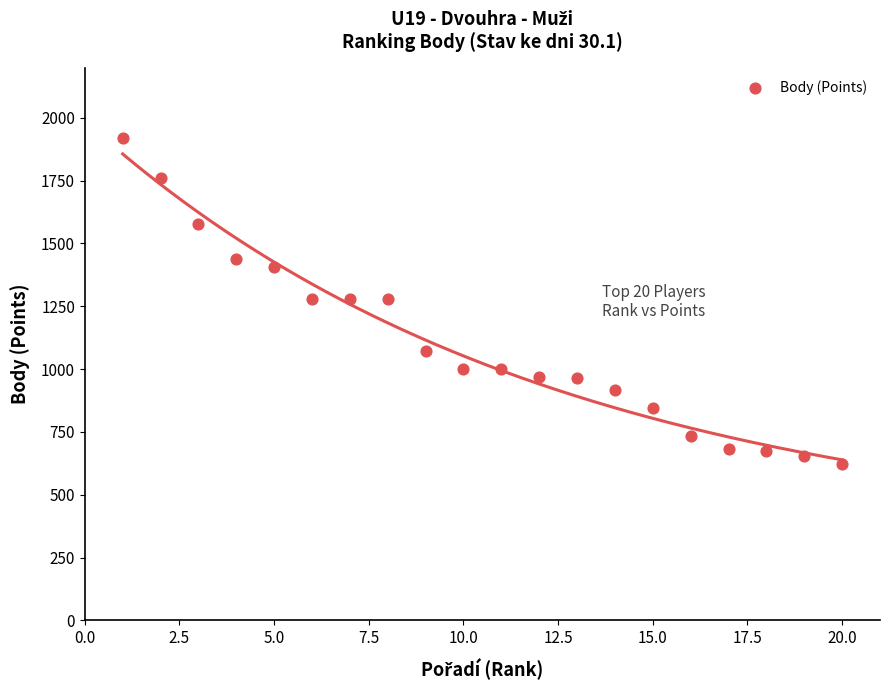

What is the range of X values (max minus min)?

19